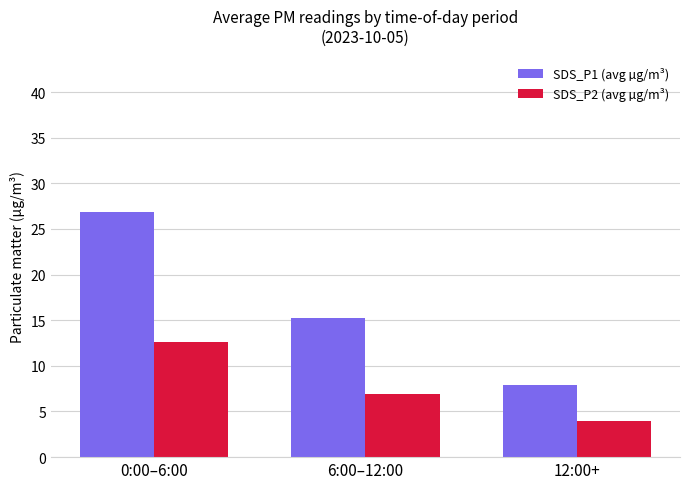

Which series has the widest spread of values?

SDS_P1 (avg µg/m³)